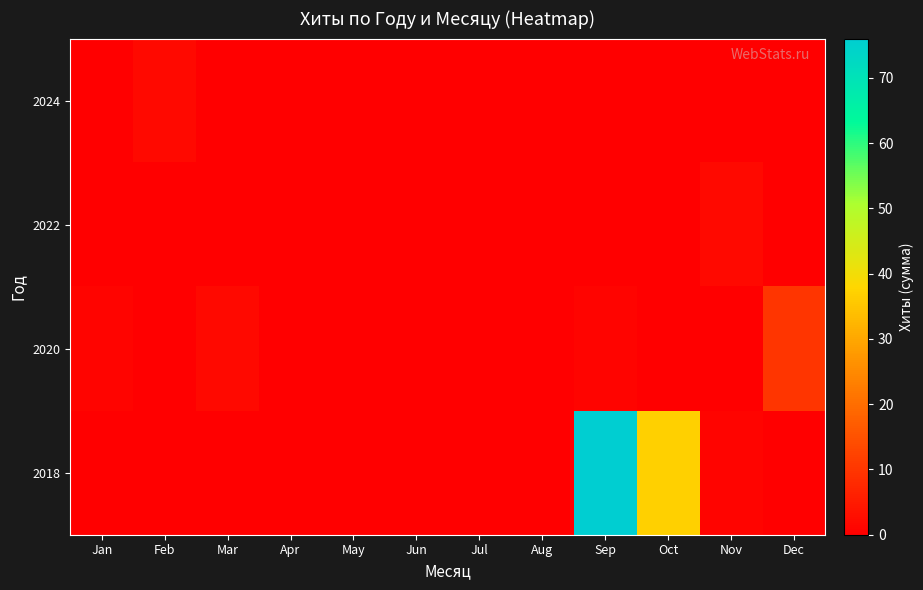

At which category is the sum across all series the highest?

Sep